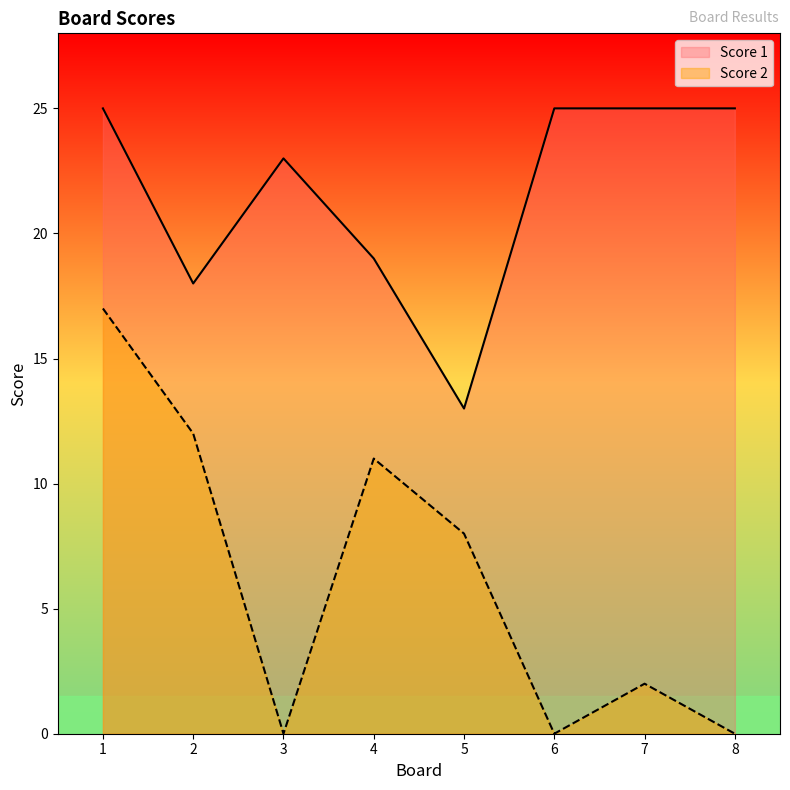

What is the sum of all Score 1 values?

173